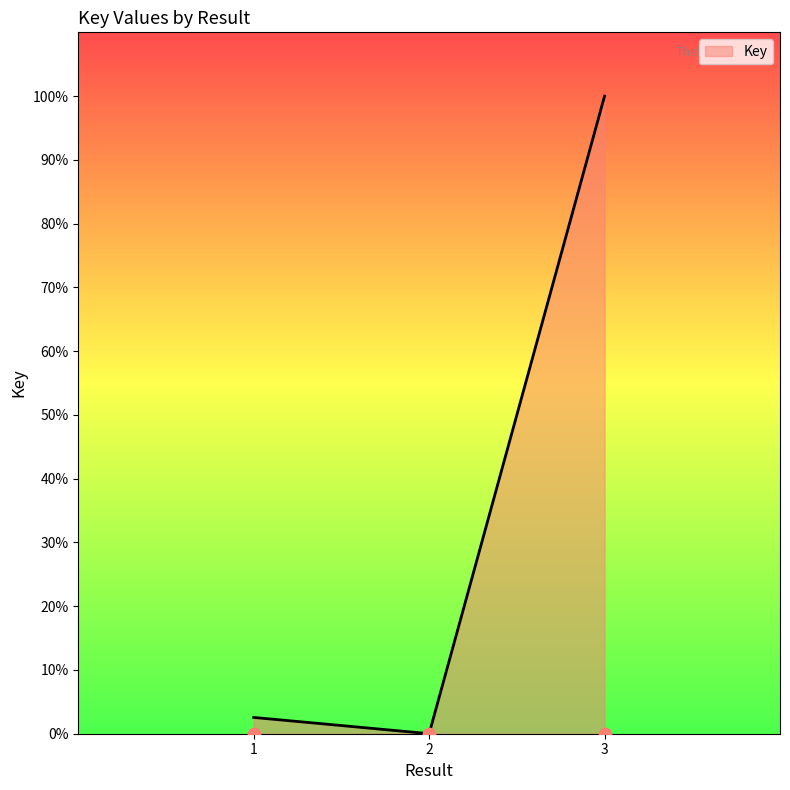

What is the change in value from 1 to 3?

+40958267